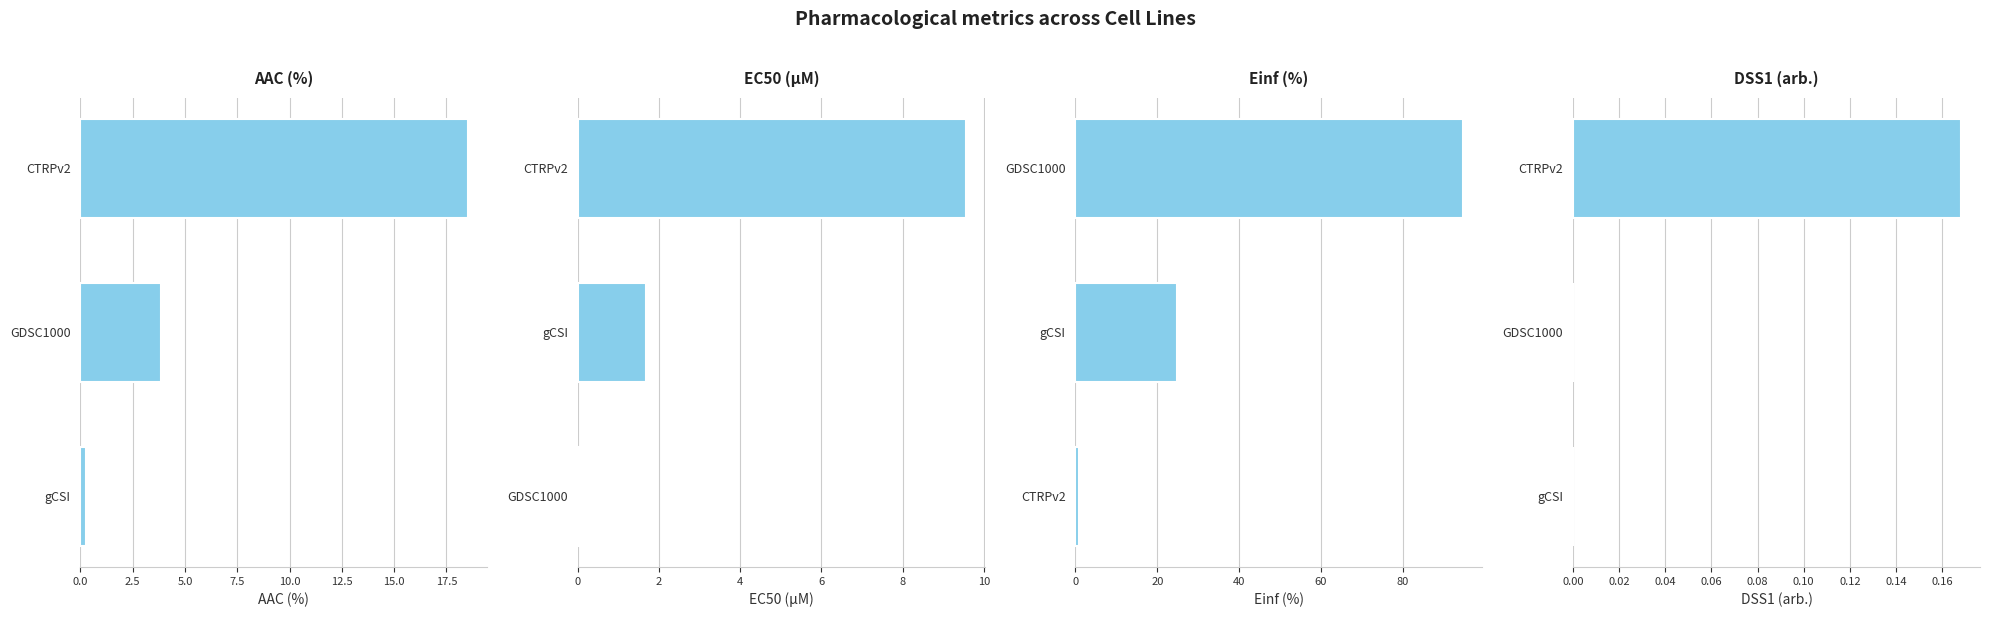

Is the value of Einf (%) at 5.0 greater than the value of DSS1 (arb.) at 2.5?

Yes